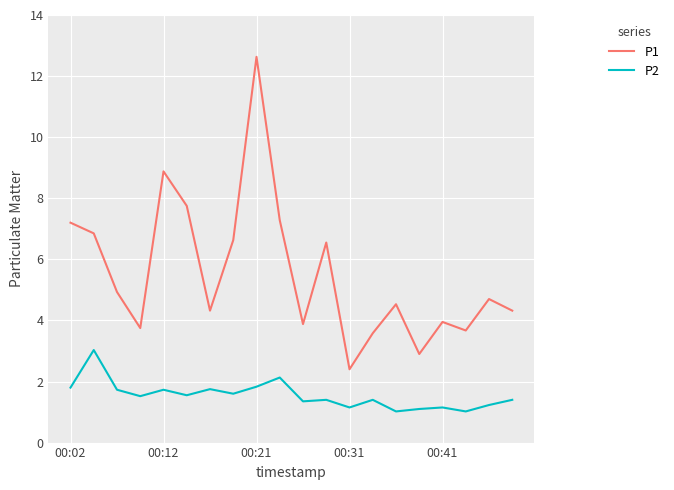

What is the sum of all P2 values?

30.9